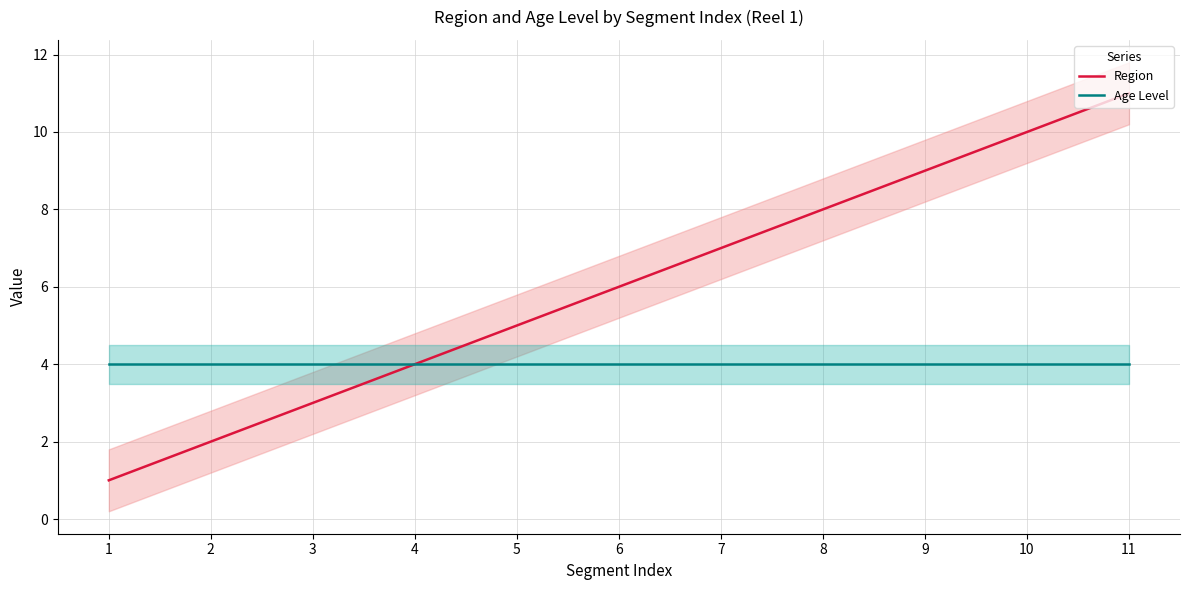

True or false: Region and Age Level intersect in this chart.

False